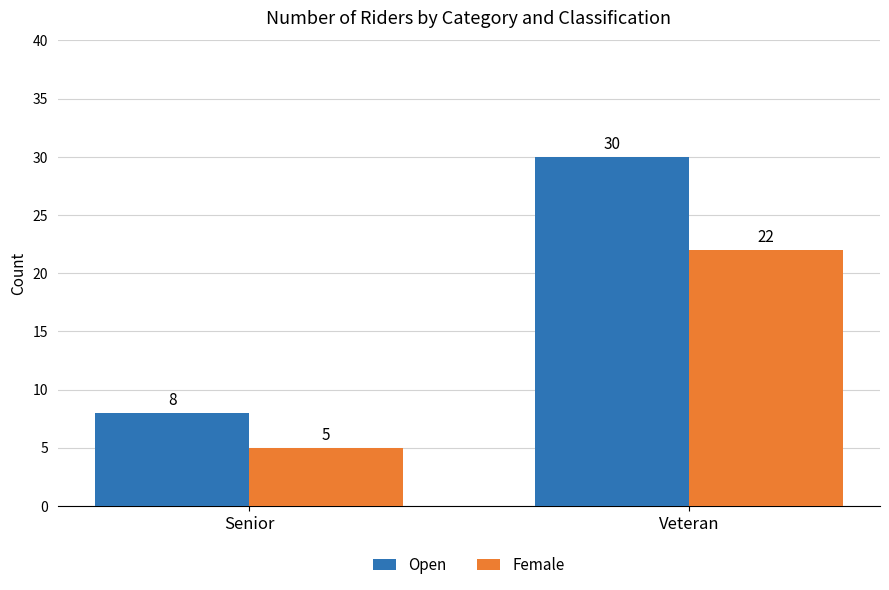

Count the Open values in the range 8 to 30.

2